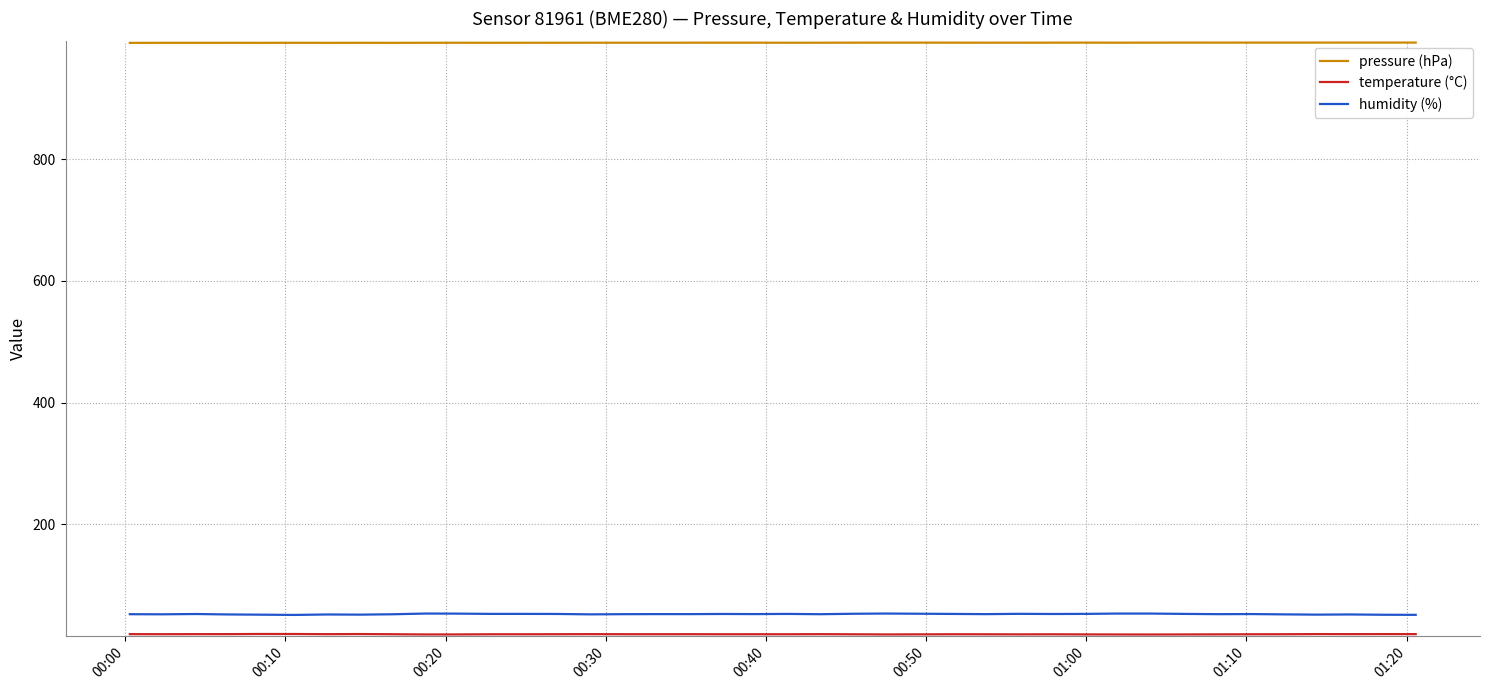

True or false: pressure (hPa) and humidity (%) cross at least once.

False